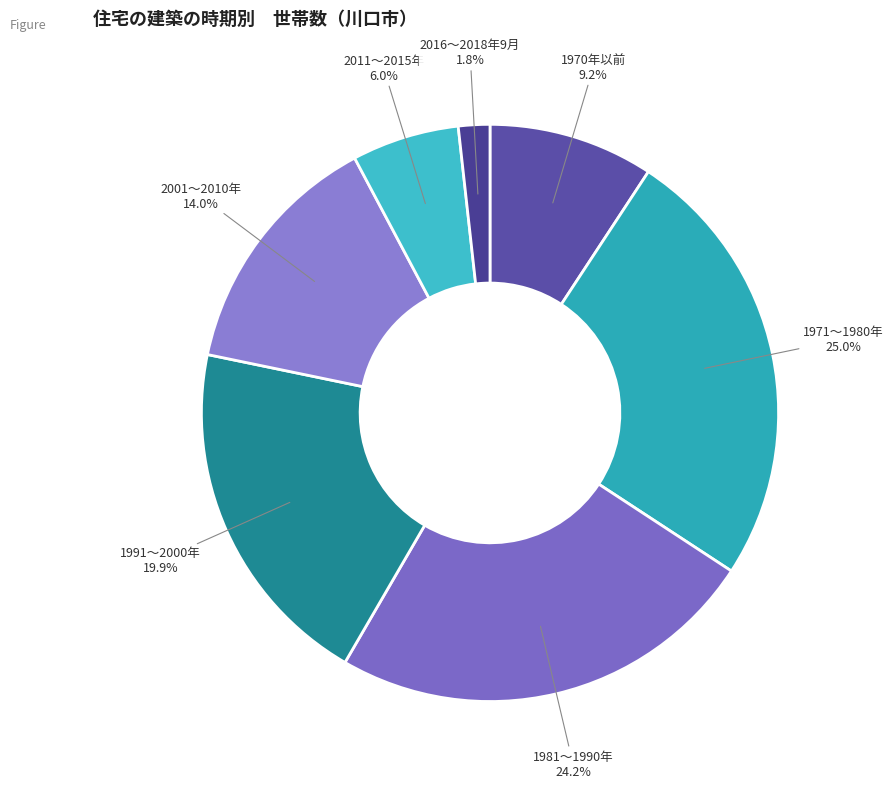

Is it true that 1971～1980年 is 25% of the pie?

True